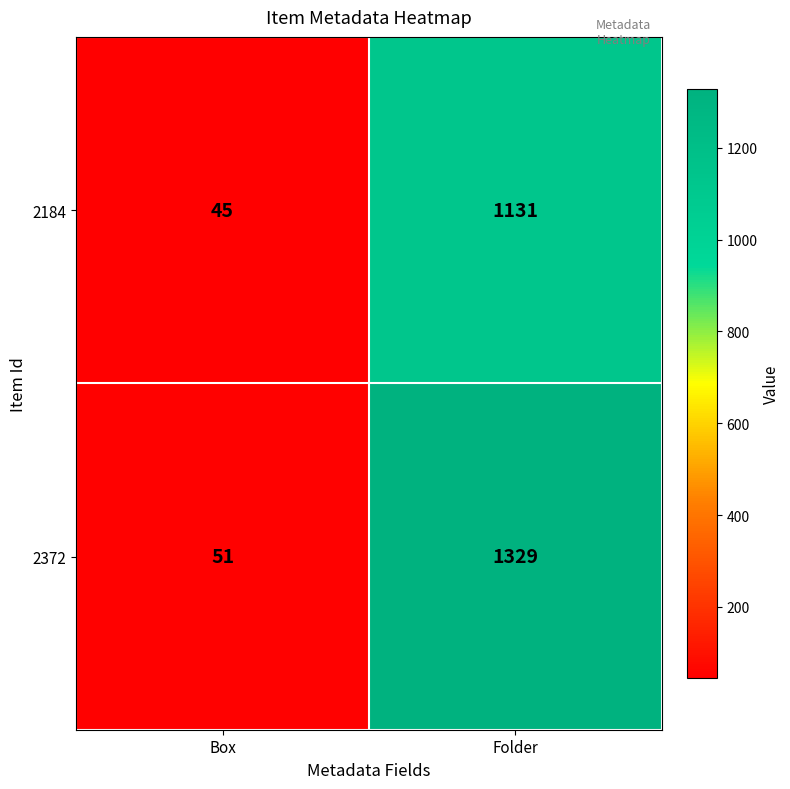

How many distinct data groups are displayed?

2